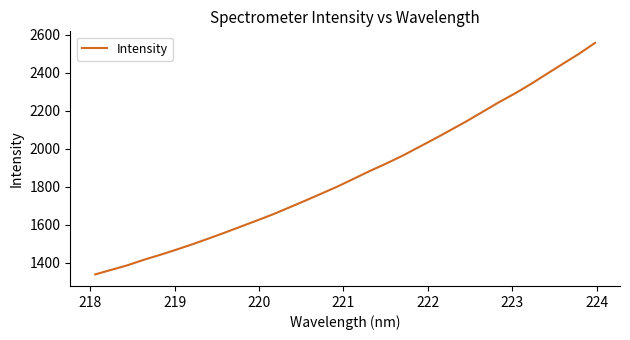

What is the maximum value shown in the chart?

2556.9